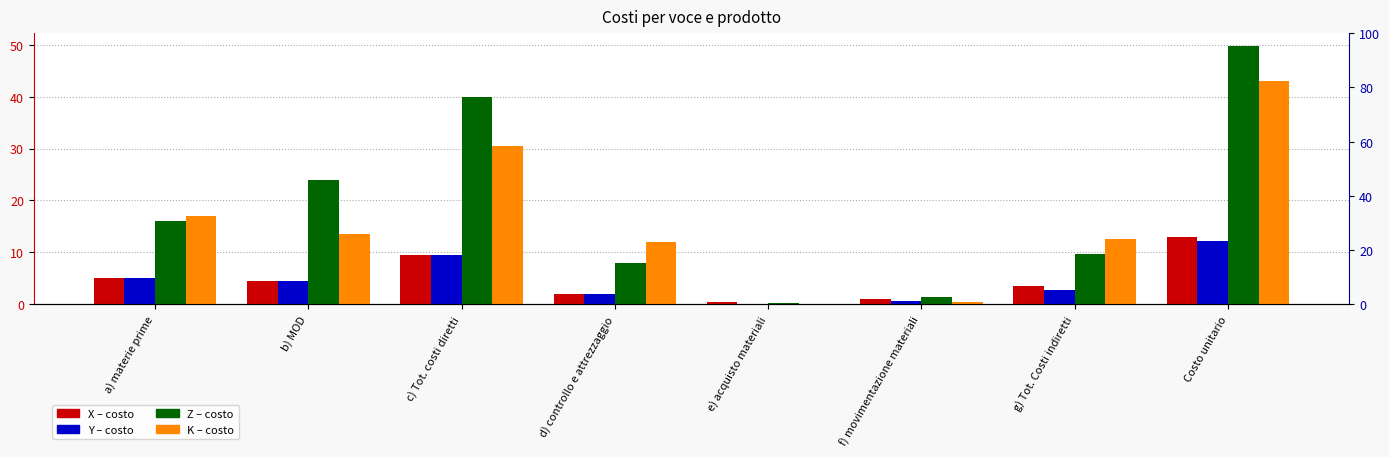

What value does the Z series have at e) acquisto materiali?

0.3